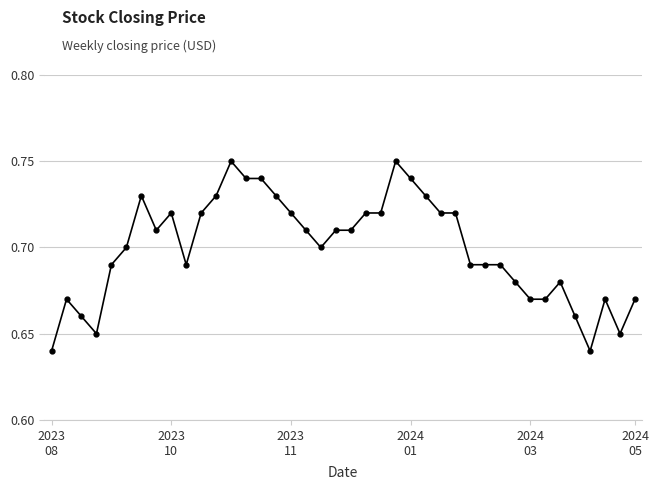

What is the sum of all values?

28.0